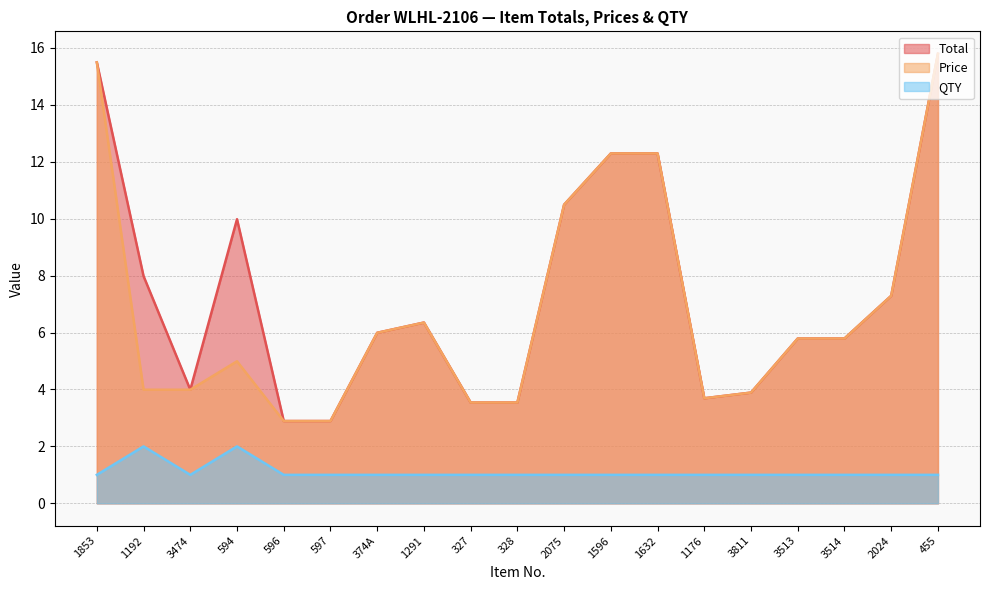

Is the value of Price at 1176 greater than the value of QTY at 2075?

Yes